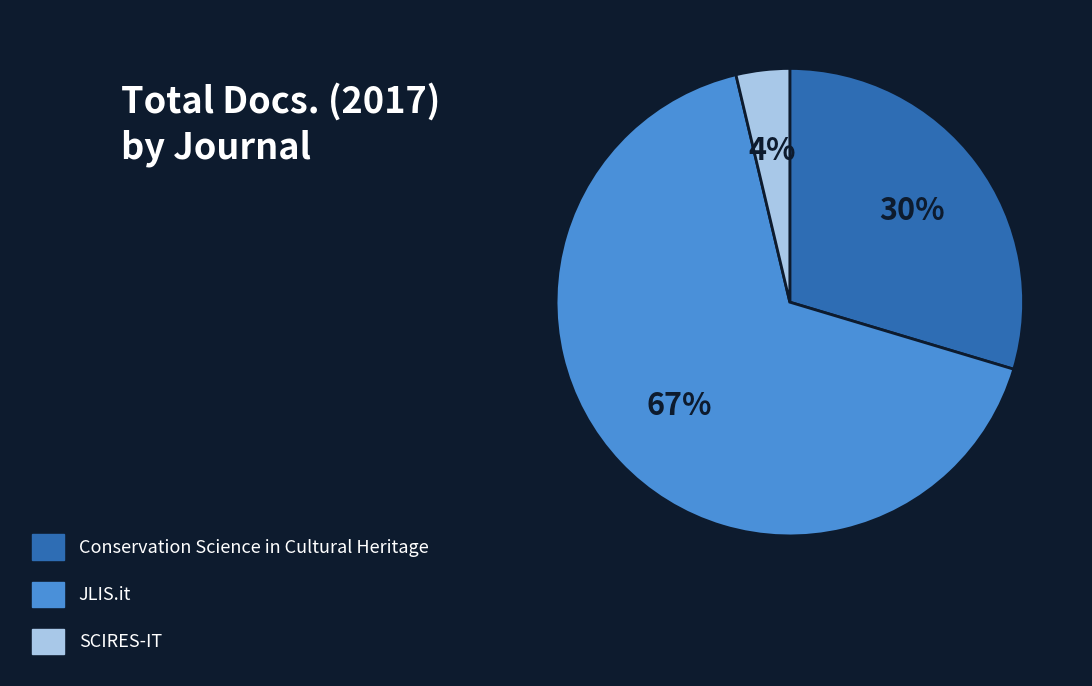

Is it true that SCIRES-IT is 4% of the pie?

True